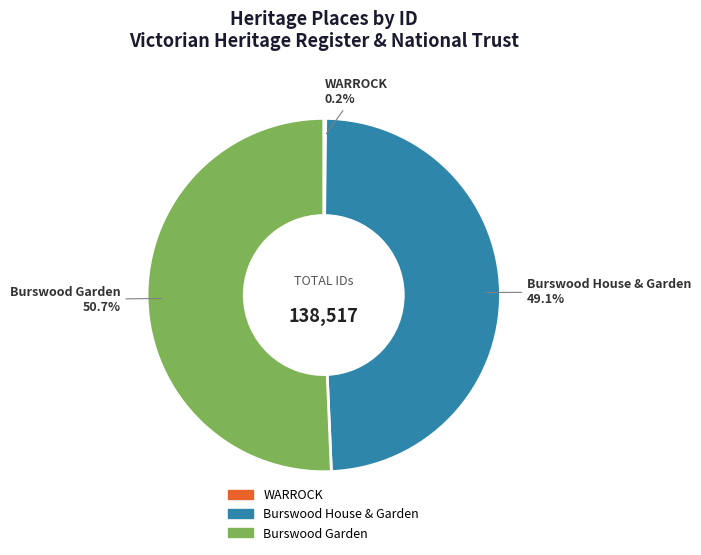

Which category accounts for the majority?

Burswood Garden